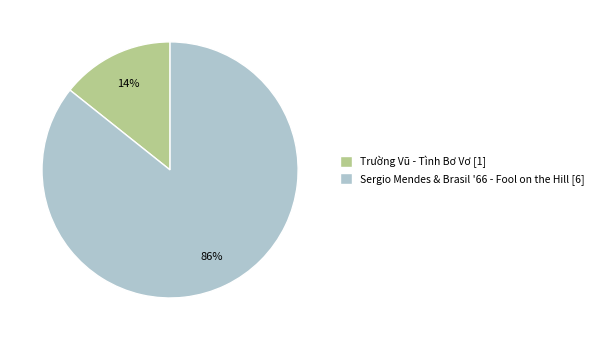

Is the sum of Sergio Mendes & Brasil '66 - Fool on the Hill [6] and Trường Vũ - Tình Bơ Vơ [1] greater than half?

Yes